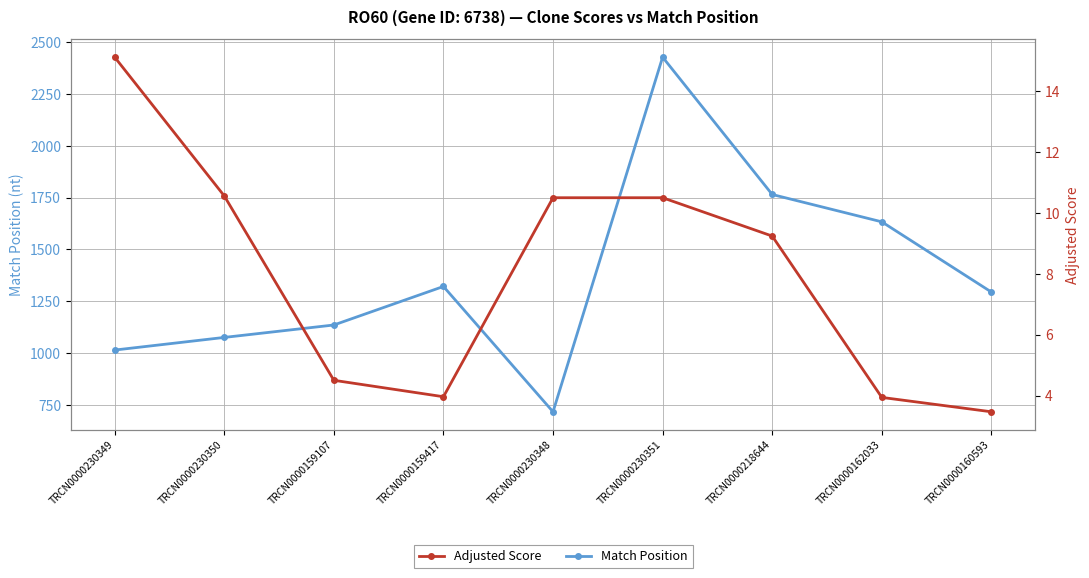

True or false: Adjusted Score and Match Position intersect in this chart.

False